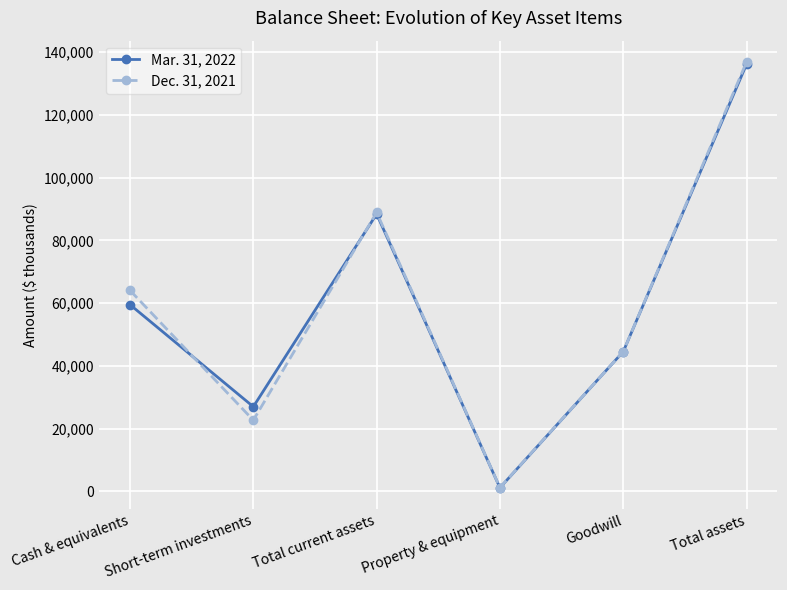

Which label corresponds to the largest value in the chart?

Total assets